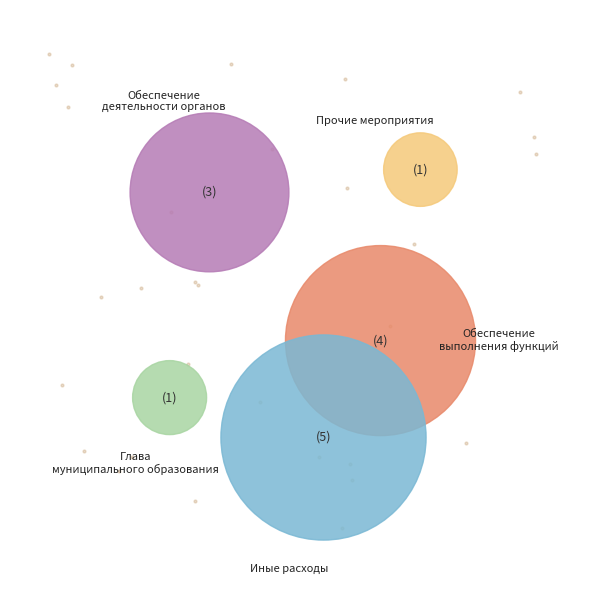

Count the number of slices in the pie.

5